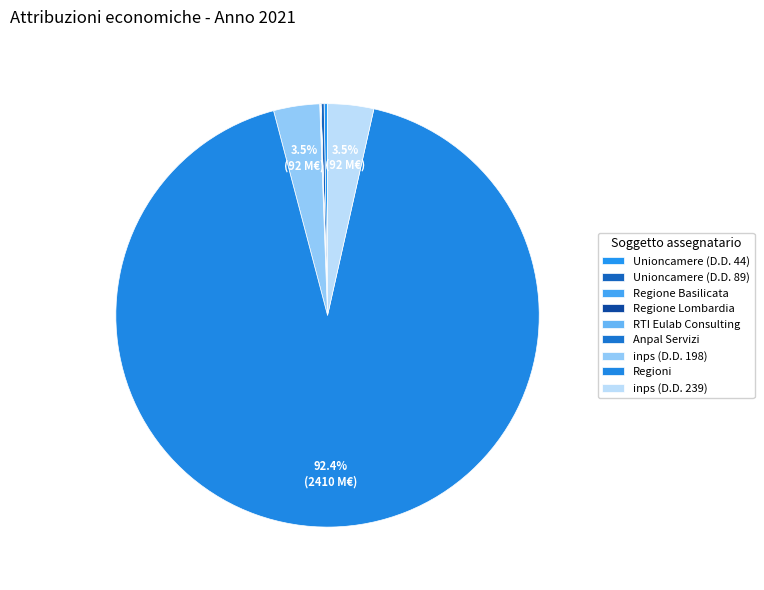

What is the largest slice in the pie chart?

Regioni